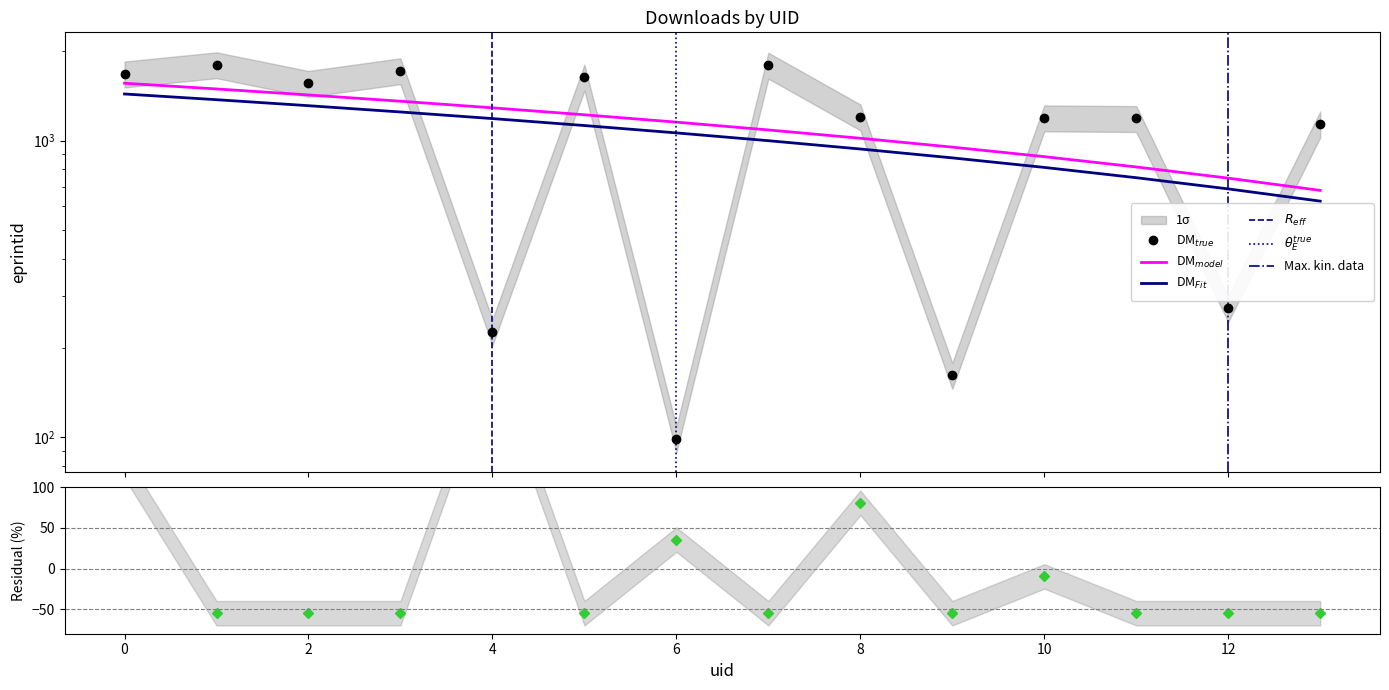

What value does the count series have at 10?

-9.7